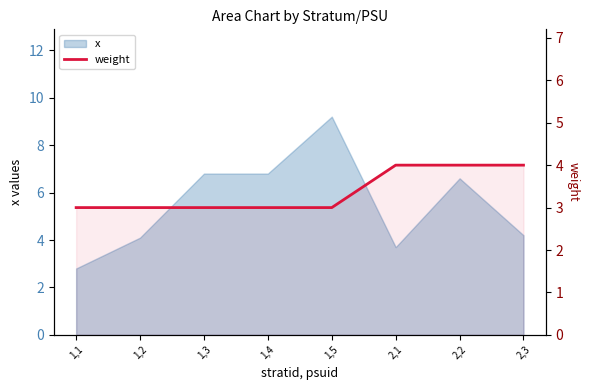

What is the difference between the second highest and second lowest values?

1